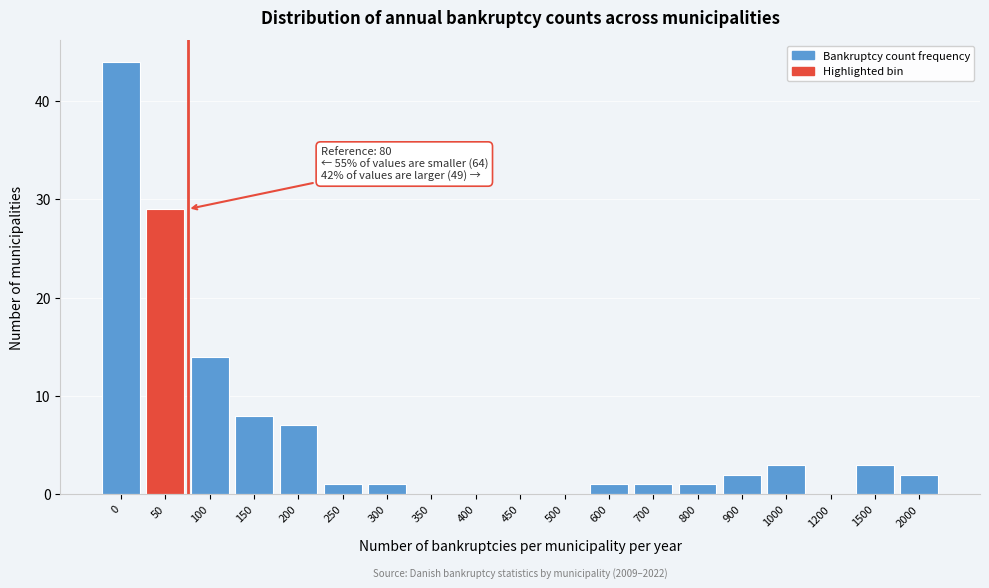

Reading right to left, what are all the values shown in this chart?

2000=2	1500=3	1200=0	1000=3	900=2	800=1	700=1	600=1	500=0	450=0	400=0	350=0	300=1	250=1	200=7	150=8	100=14	50=29	0=44